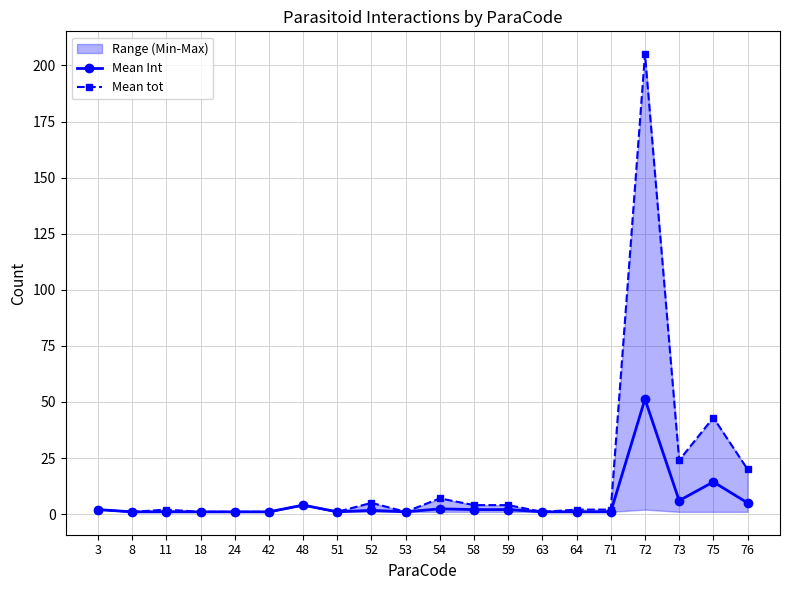

Reading left to right, extract all data points from this chart.

Mean Int: 2.0	1.0	1.0	1.0	1.0	1.0	4.0	1.0	1.7	1.0	2.3	2.0	2.0	1.0	1.0	1.0	51.2	6.0	14.3	5.0
Mean tot: 2.0	1.0	2.0	1.0	1.0	1.0	4.0	1.0	5.0	1.0	7.0	4.0	4.0	1.0	2.0	2.0	205.0	24.0	43.0	20.0